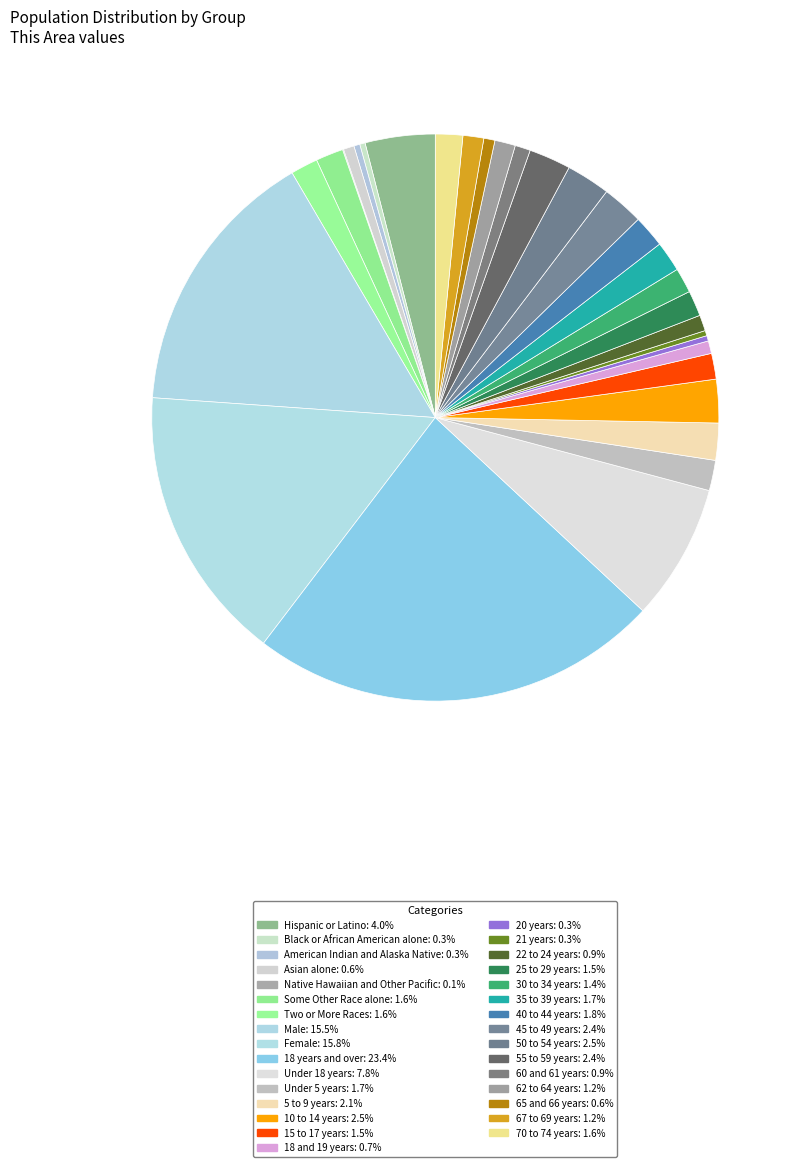

How many segments does this pie chart have?

31